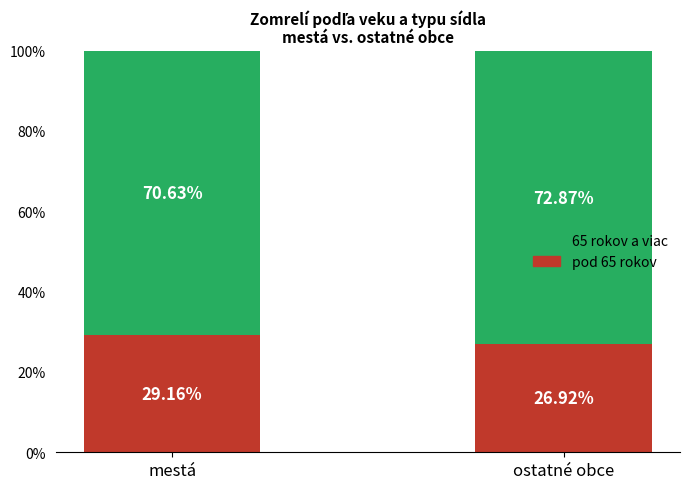

What is the average value of the pod 65 rokov series?

28.0